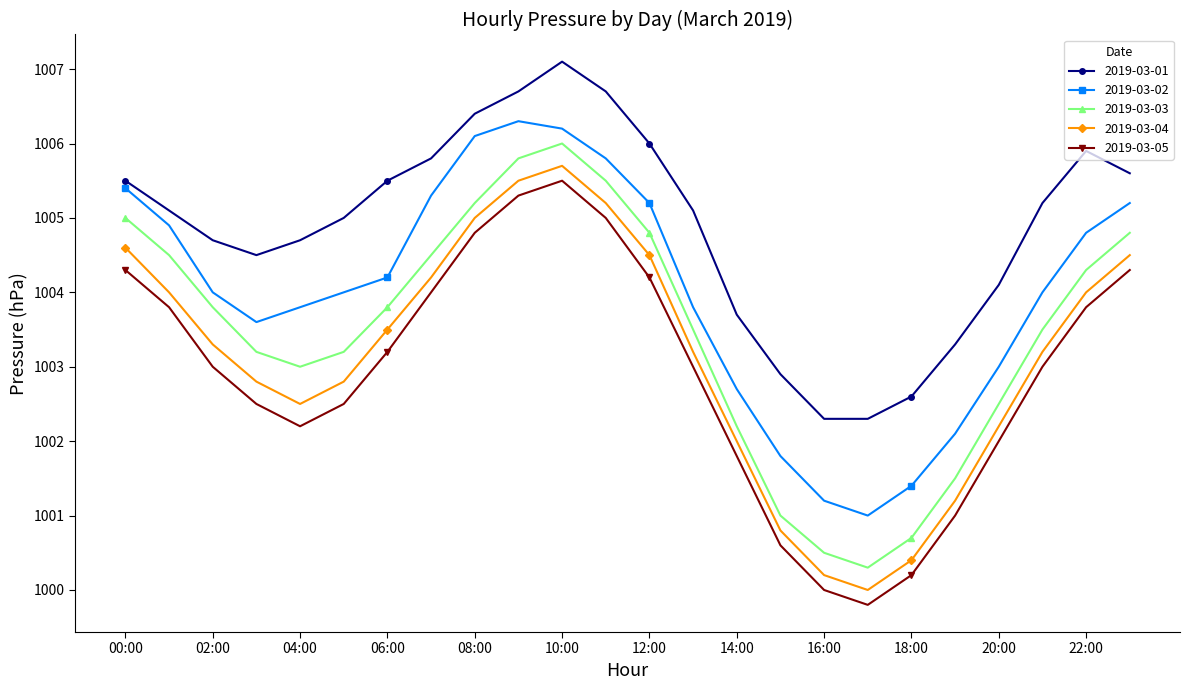

Which series has the largest total across all categories?

2019-03-01